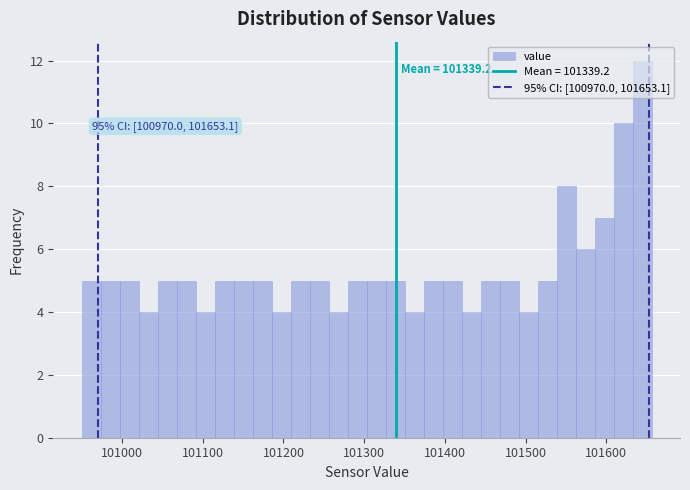

Around what value on the x-axis is the tallest bar? Give the approximate position of its centre, as read against the axis.

101640